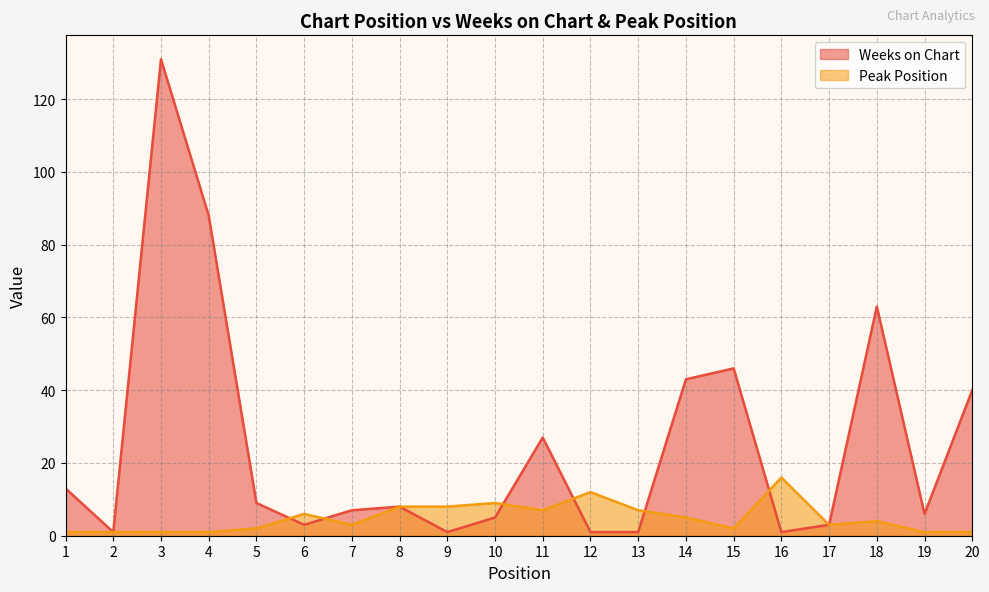

Reading left to right, list all the values displayed in this chart.

Weeks on Chart: 13	1	131	88	9	3	7	8	1	5	27	1	1	43	46	1	3	63	6	40
Peak Position: 1	1	1	1	2	6	3	8	8	9	7	12	7	5	2	16	3	4	1	1